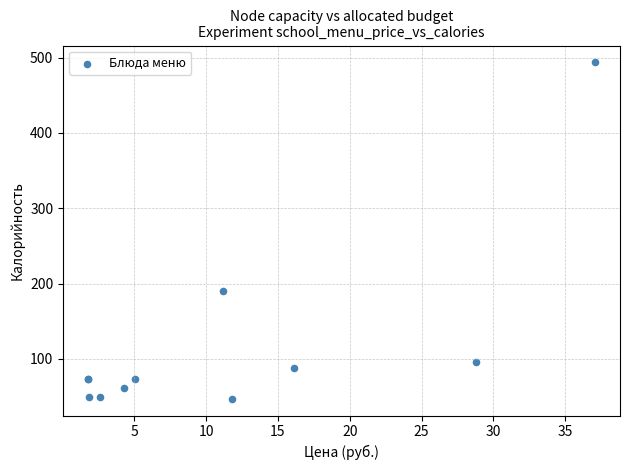

What Y value in the scatter plot is closest to 270?

190.1